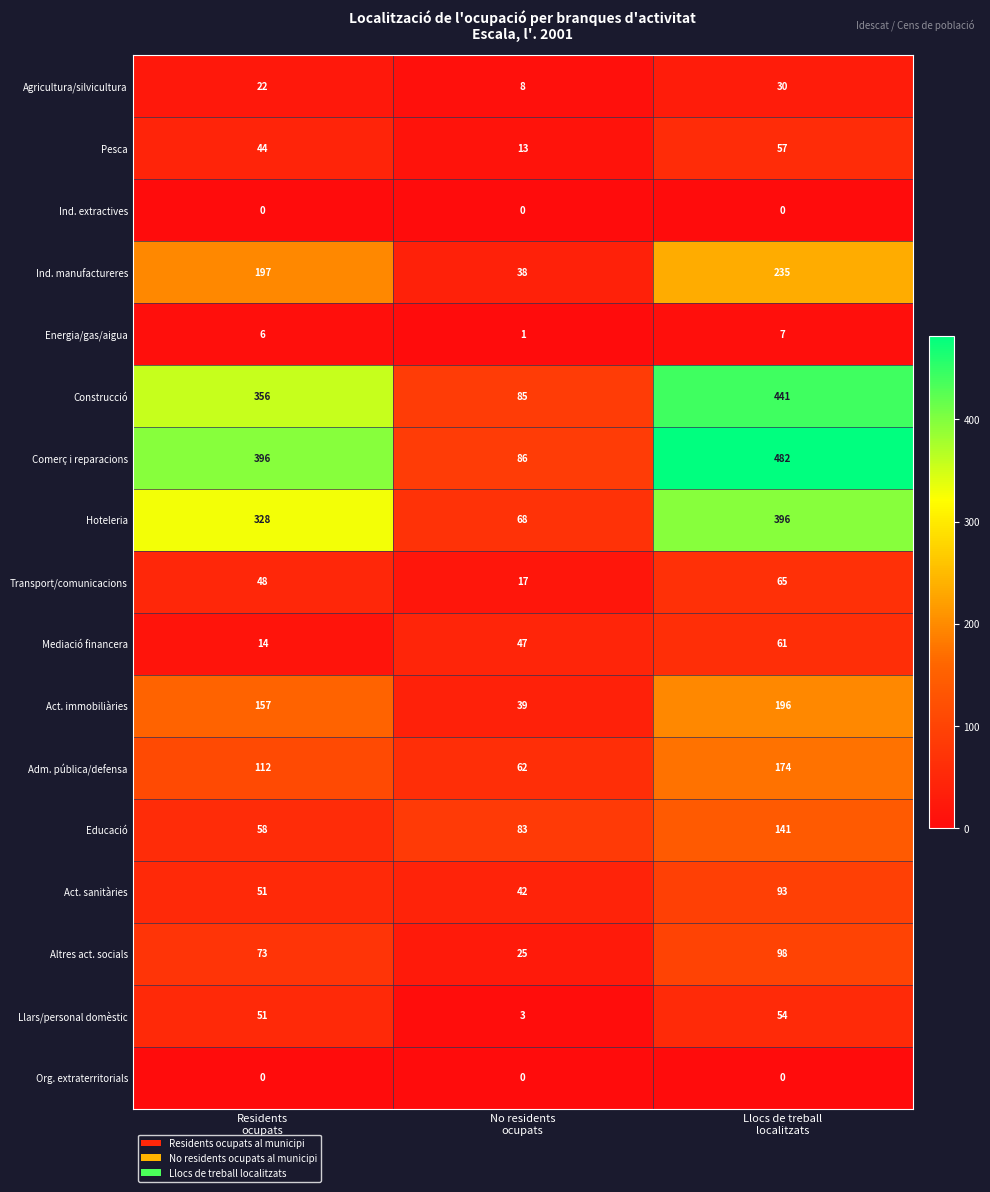

Which series has the largest total across all categories?

Comerç i reparacions